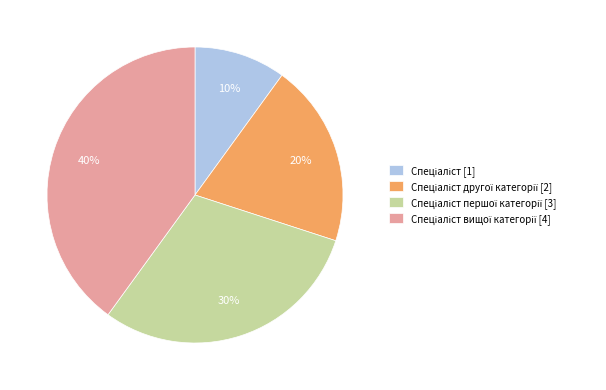

How many segments does this pie chart have?

4